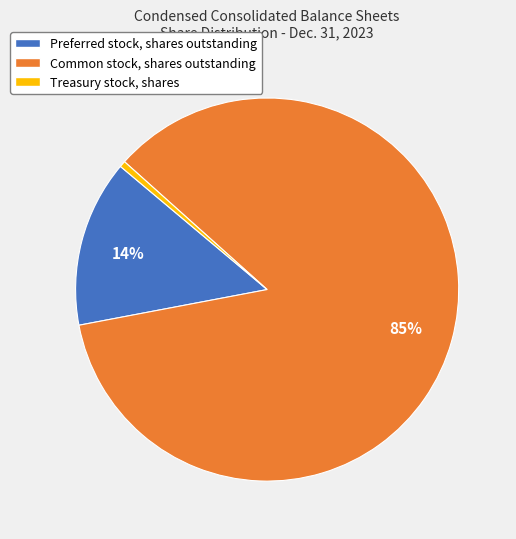

To the nearest percent, what portion does Preferred stock, shares outstanding represent?

14%